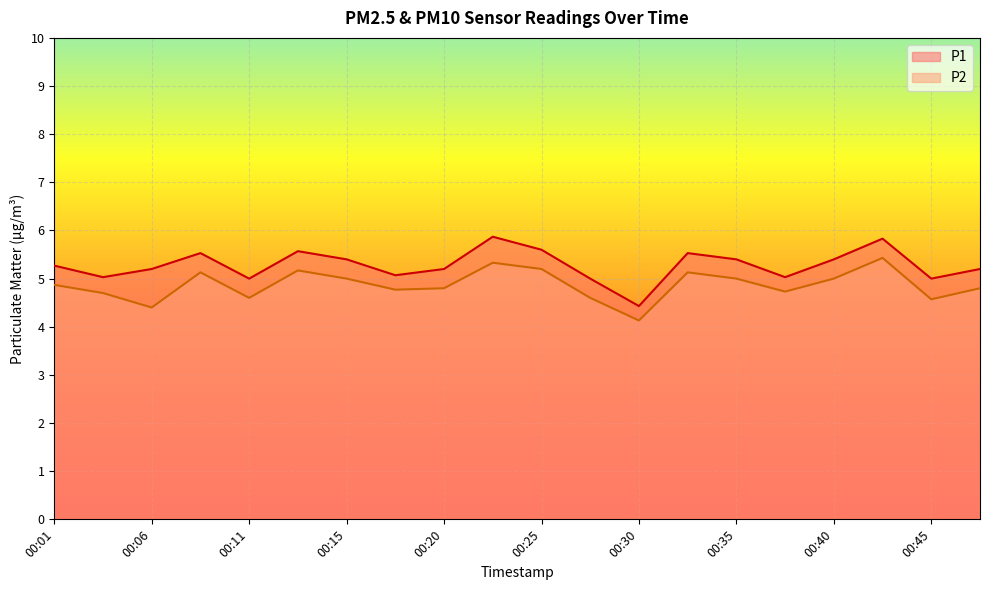

What is the value of the P1 point at the 5th from the left?

5.0